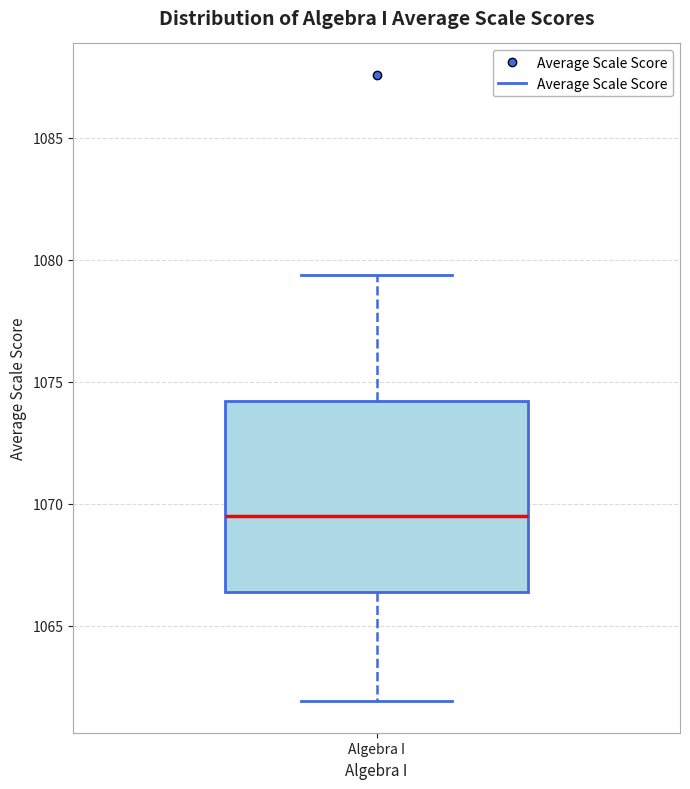

Transcribe this box plot: give where the median line is, the range the box spans, and where the two whiskers end, as read against the y-axis. The values are not printed on the chart, so give them approximately, as read against the axis.

median 1069.5, box 1066.5 to 1074.0, whiskers 1062.0 to 1079.5